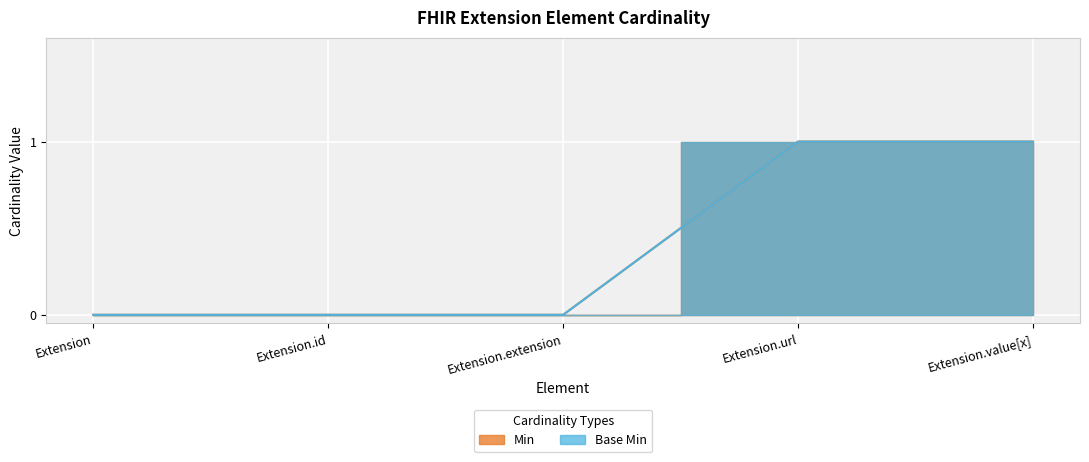

Reading right to left, extract all data points from this chart.

Min: 1	1	0	0	0
Base Min: 1	1	0	0	0